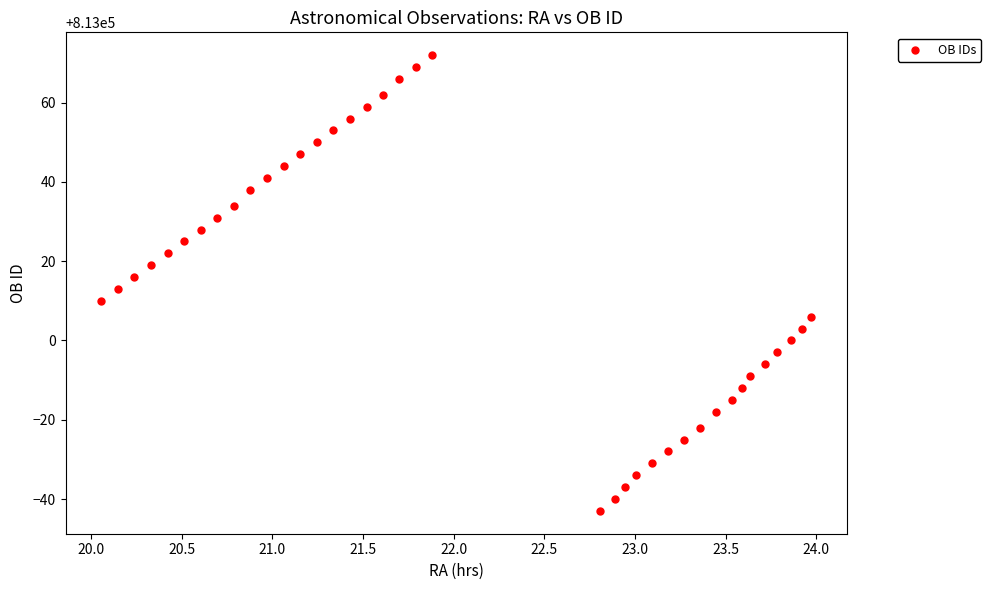

What is the range of Y values (max minus min)?

115